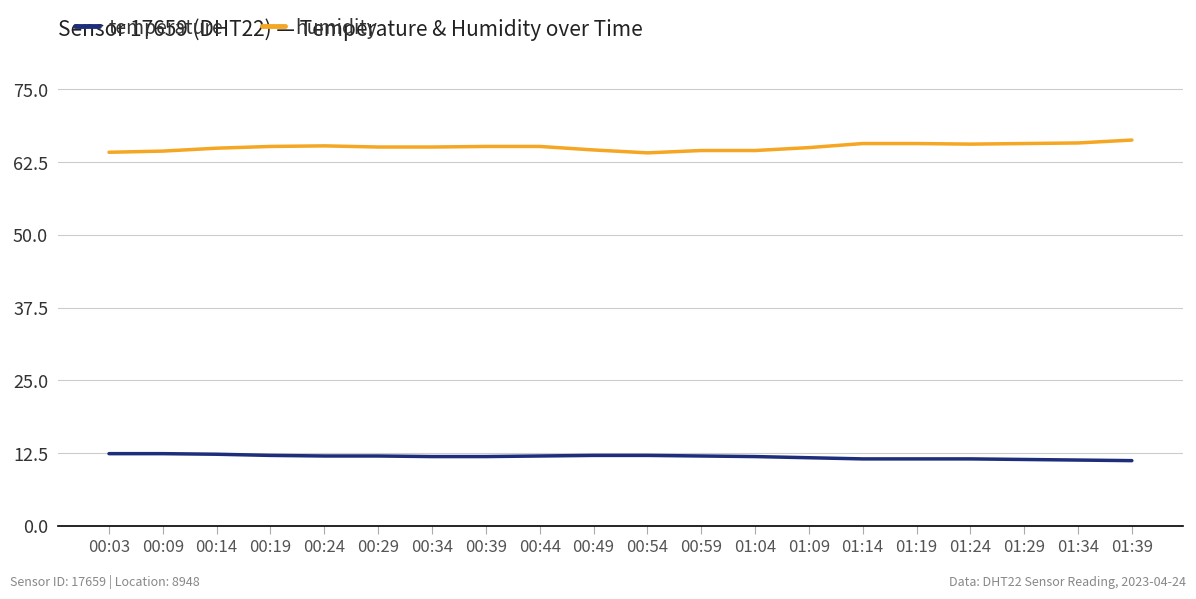

What is the sum of all temperature values?

237.2